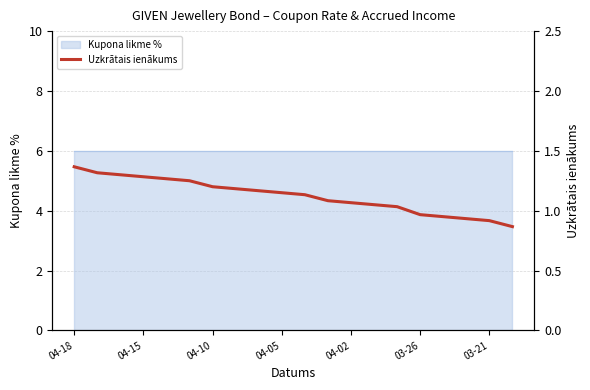

Which label corresponds to the largest value in the chart?

04-18